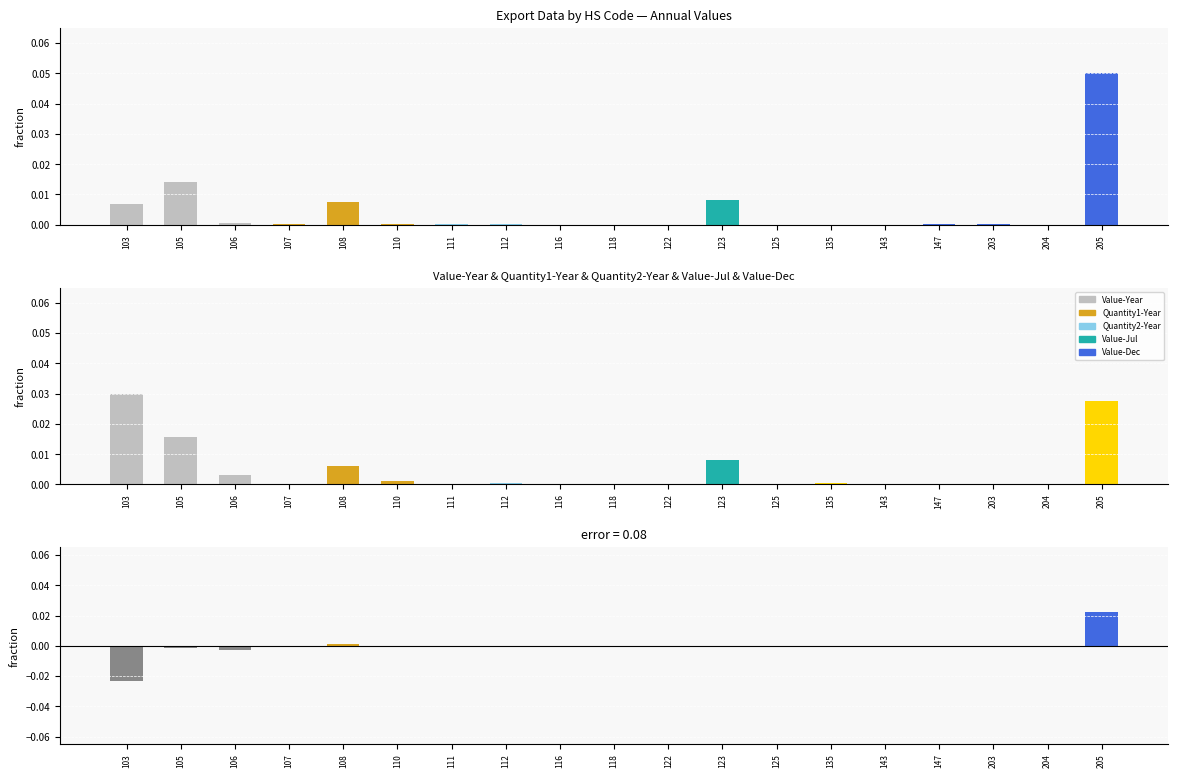

Is the value of Difference at 204 greater than the value of Value-Year at 103?

No